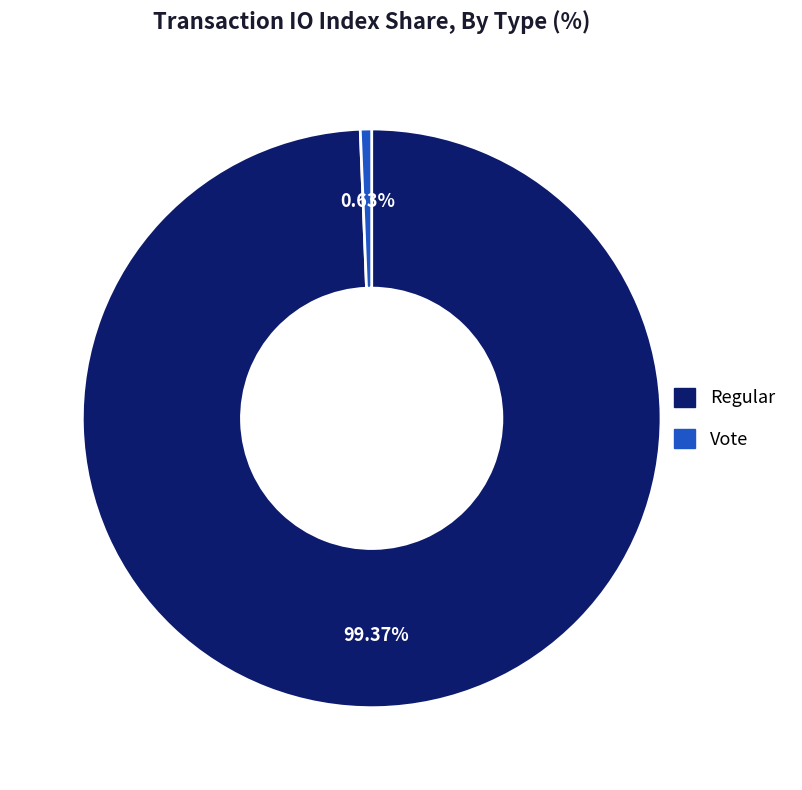

What is the smallest slice in the pie chart?

Vote